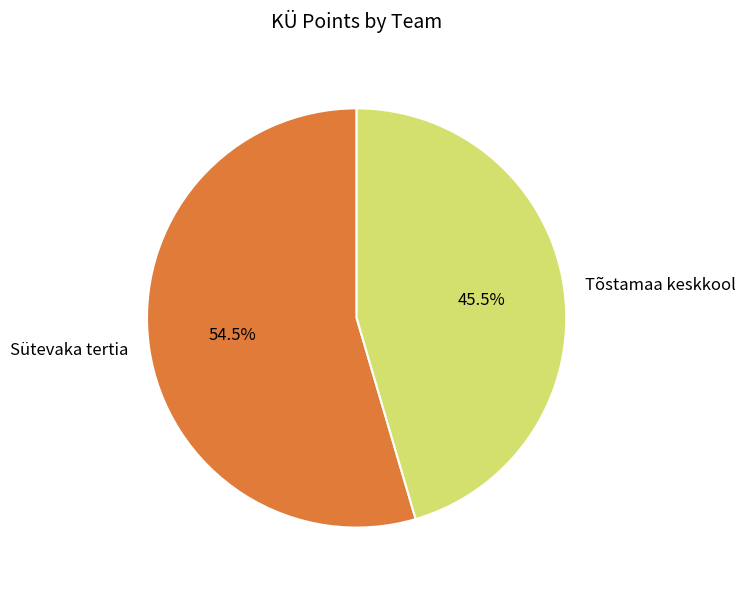

Is the sum of Tõstamaa keskkool and Sütevaka tertia greater than half?

Yes